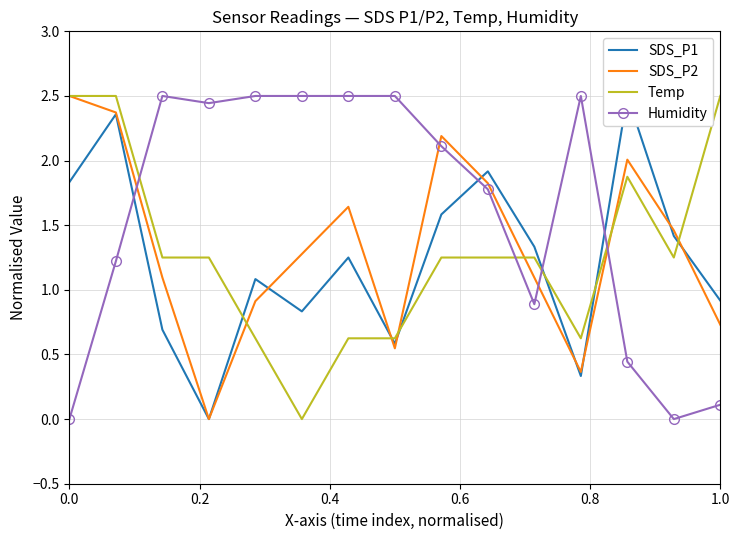

At how many categories does at least one series exceed 0?

15